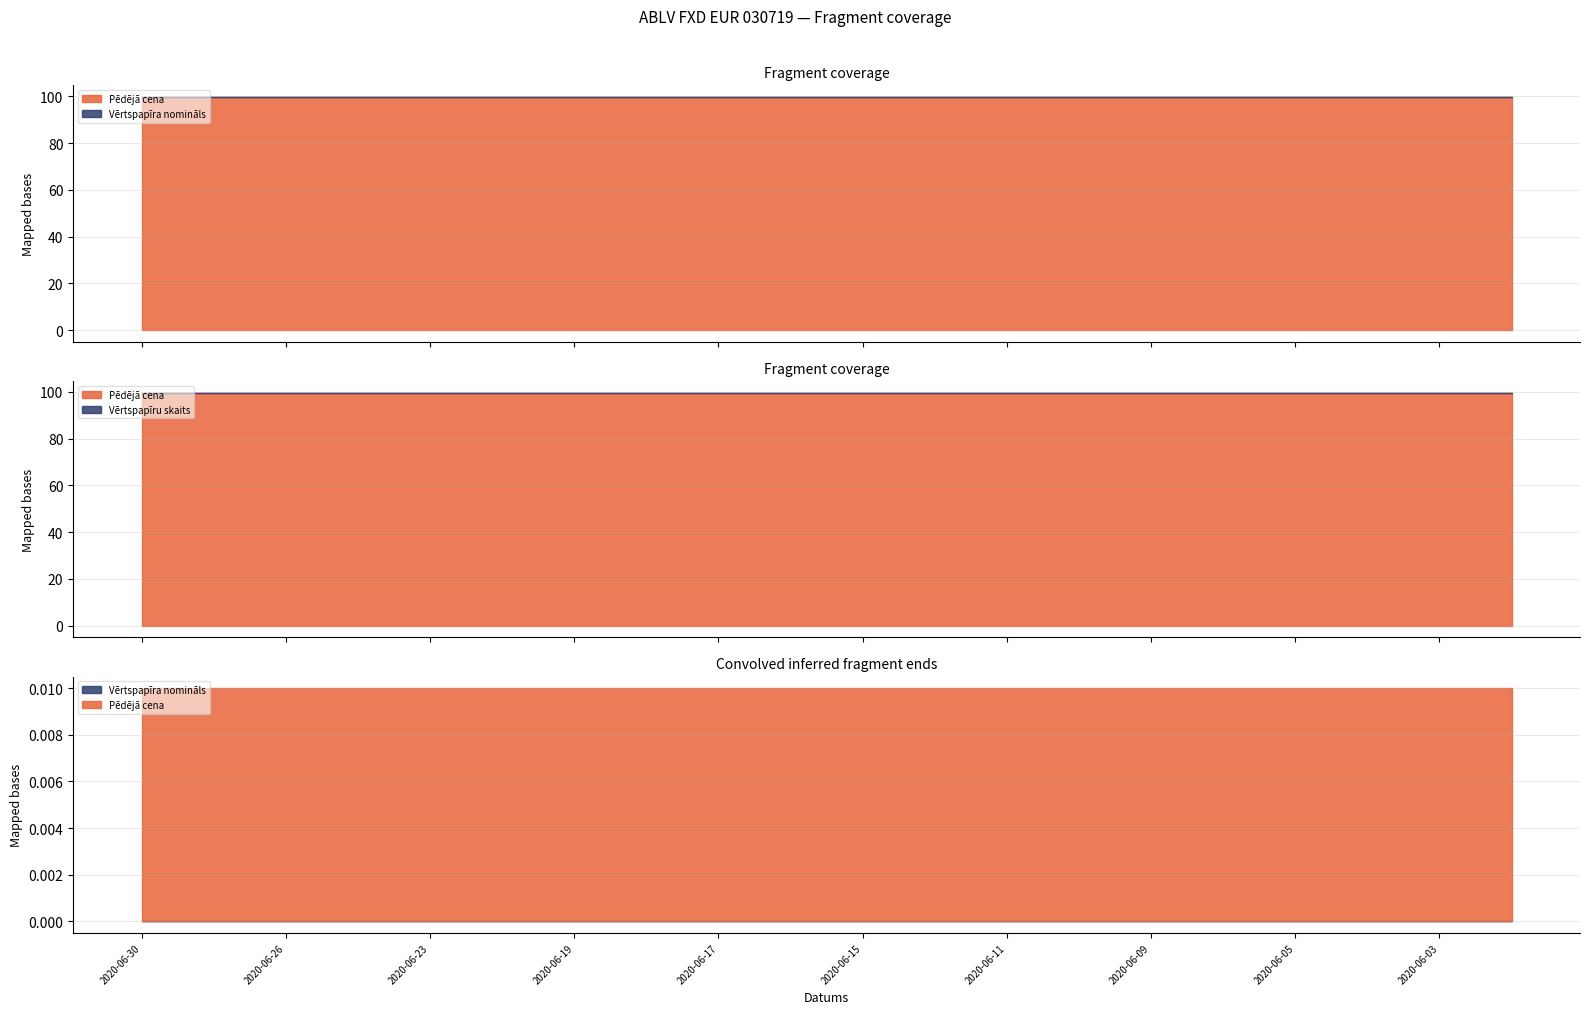

Which series changed the most between 2020-06-19 and 2020-06-12?

Pēdējā cena